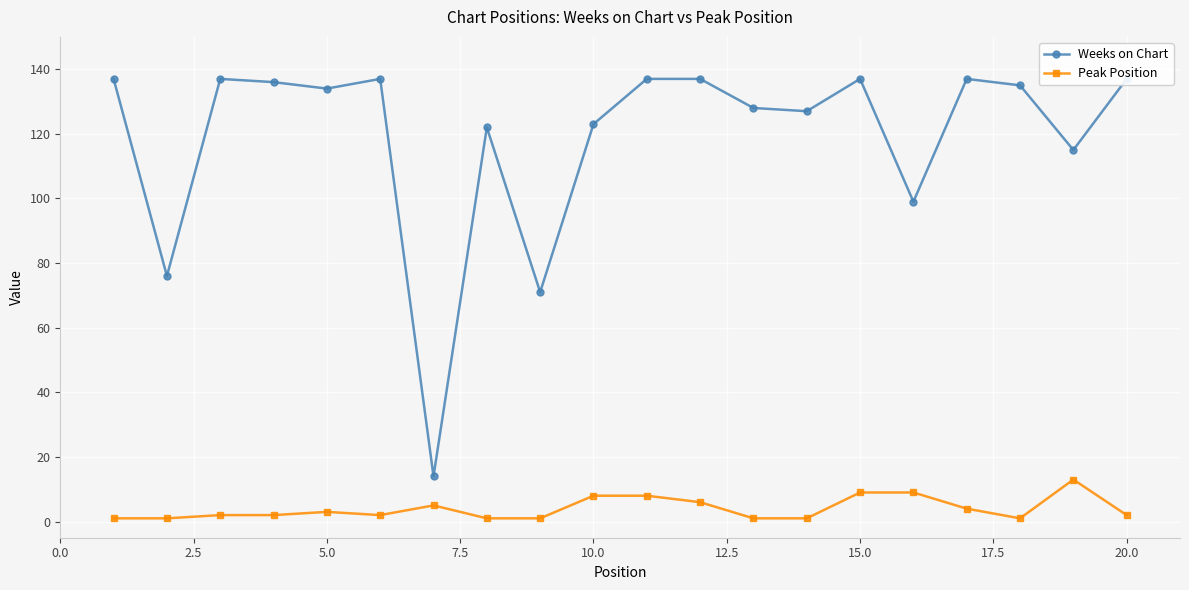

Rank the series by their maximum value, from highest to lowest.

Weeks on Chart, Peak Position